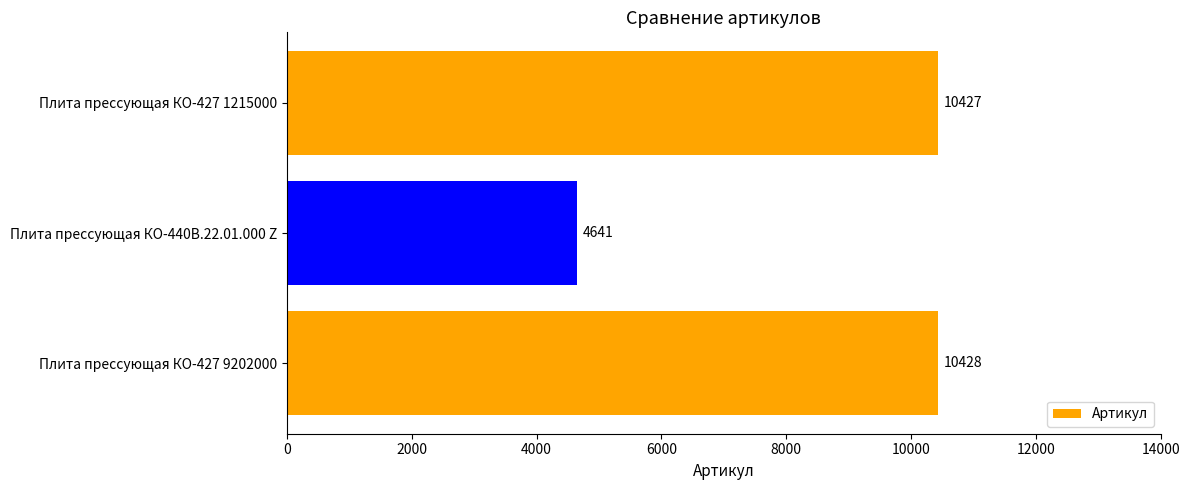

List the labels in order of value, largest first.

Плита прессующая КО-427 9202000, Плита прессующая КО-427 1215000, Плита прессующая КО-440В.22.01.000 Z